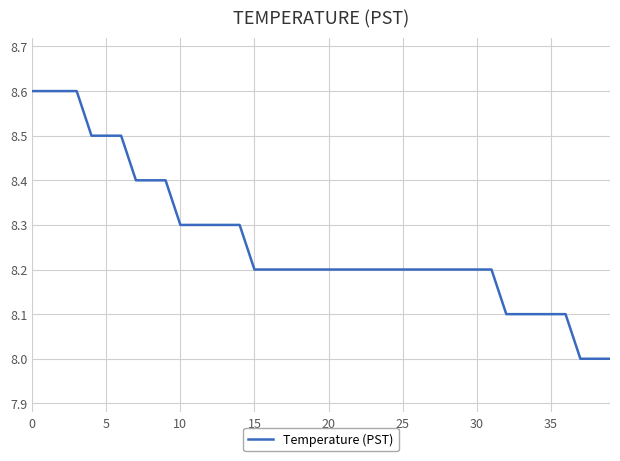

What is the greatest value displayed?

8.6